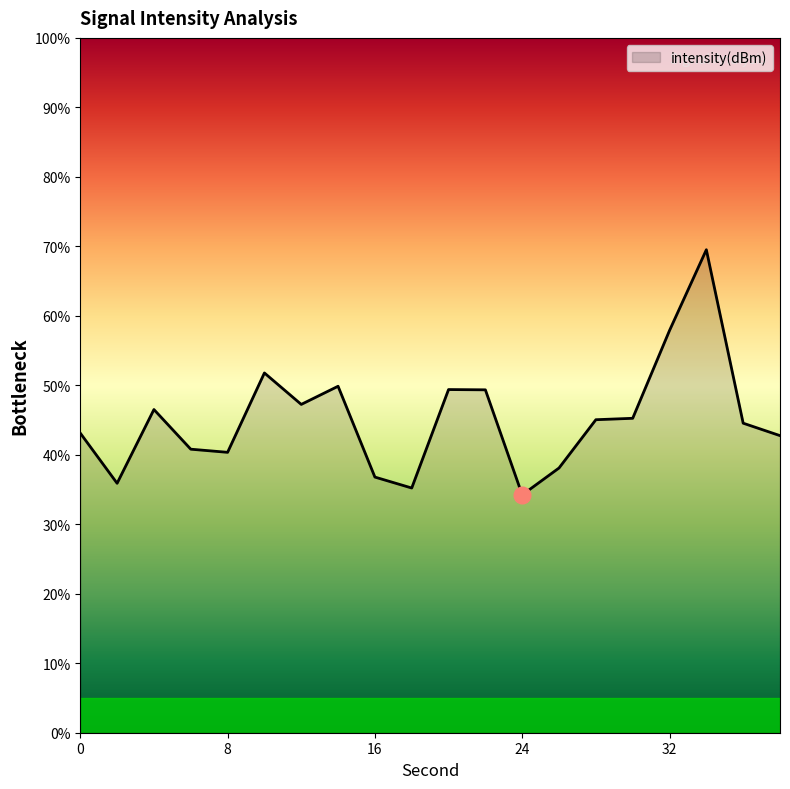

What is the maximum value shown in the chart?

69.5